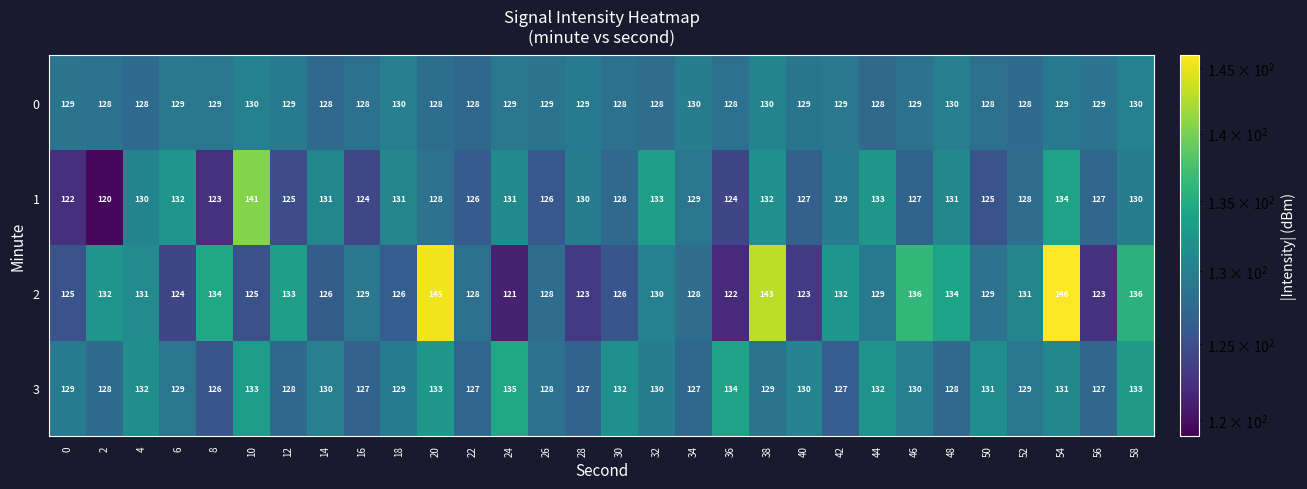

True or false: 1 has a value of 132 at 38.

True